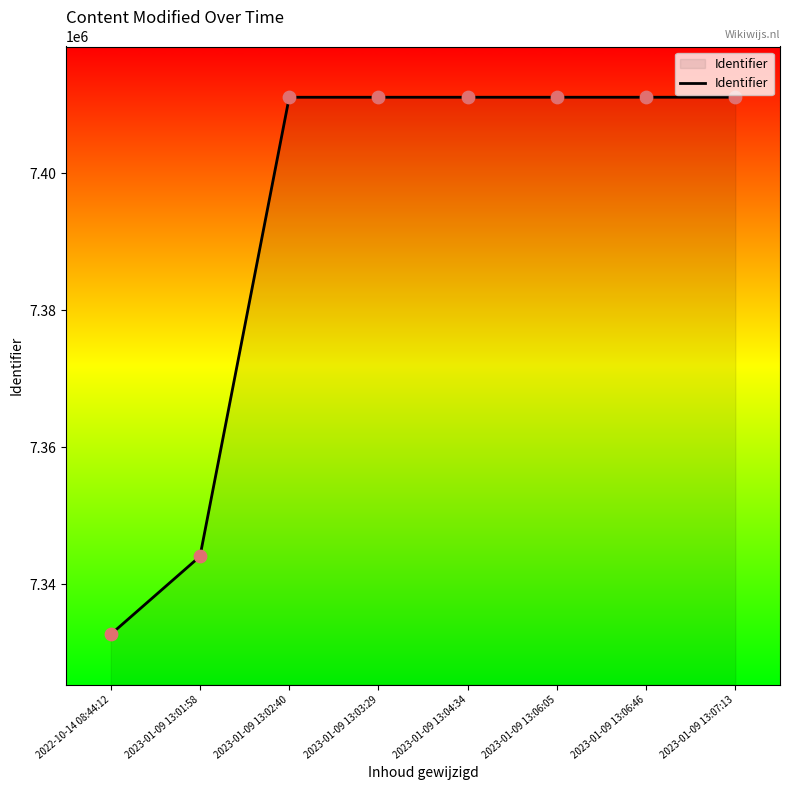

What is the ratio of the value at 2023-01-09 13:06:46 to the value at 2023-01-09 13:01:58?

1.0